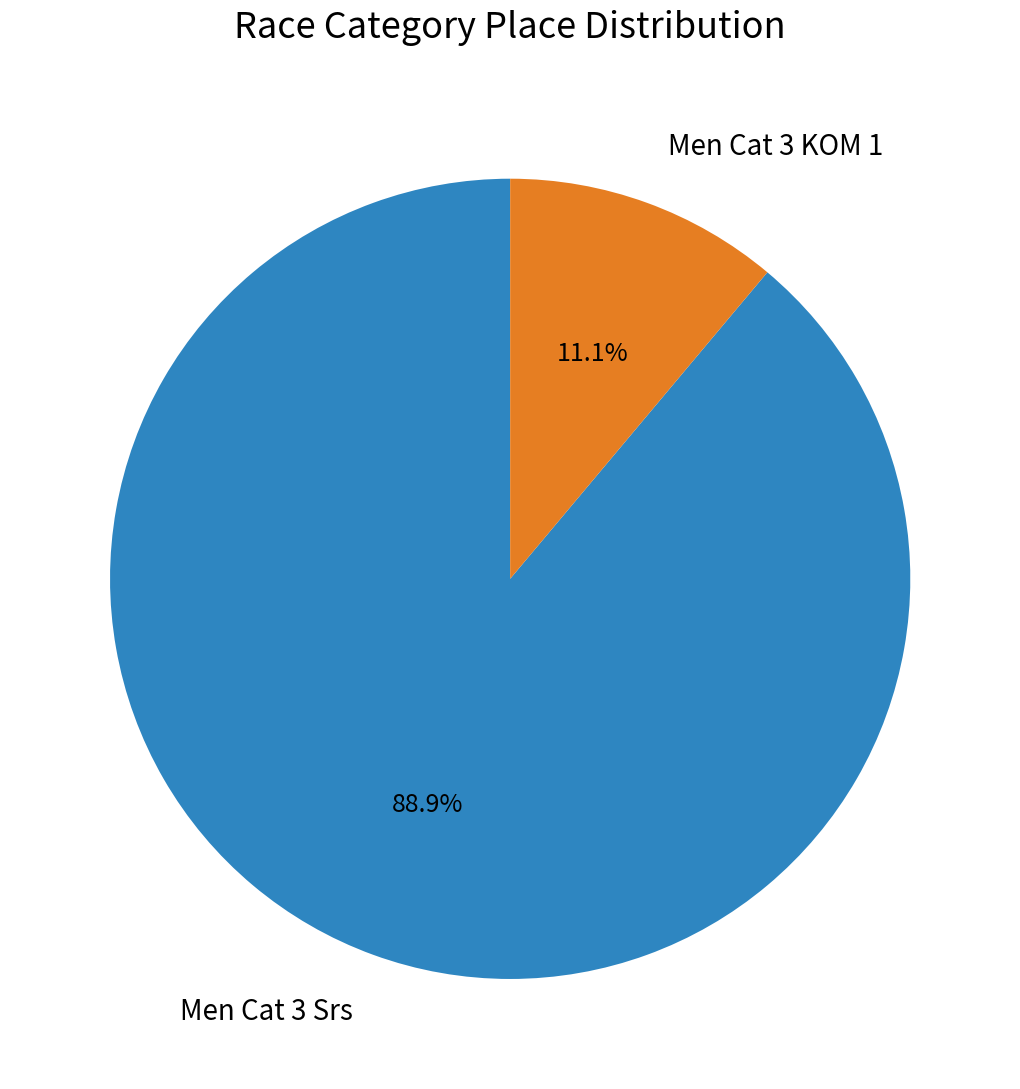

Rank the categories by value from lowest to highest.

Men Cat 3 KOM 1, Men Cat 3 Srs